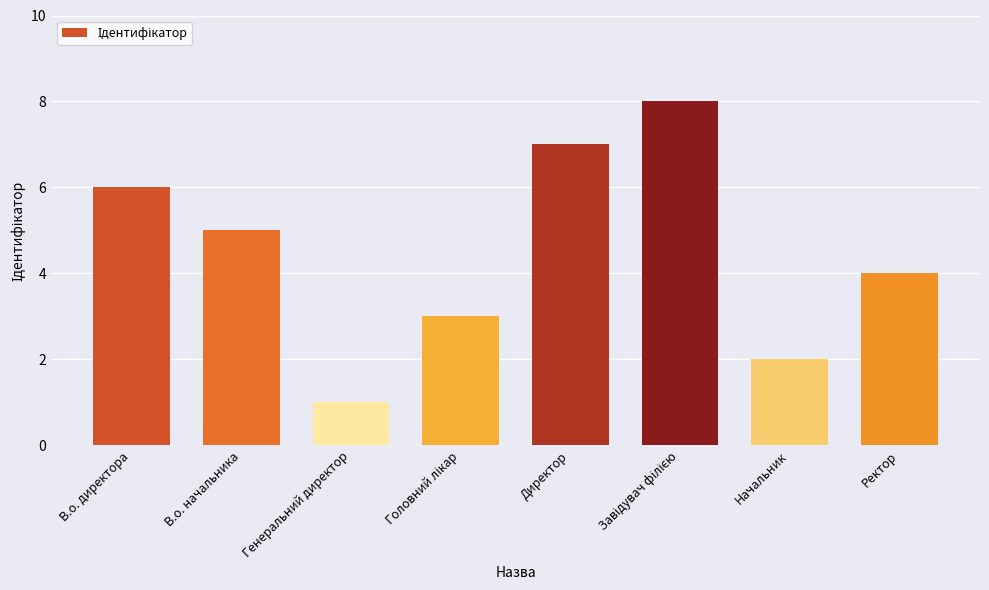

At which category does the chart reach its minimum across all series?

Генеральний директор